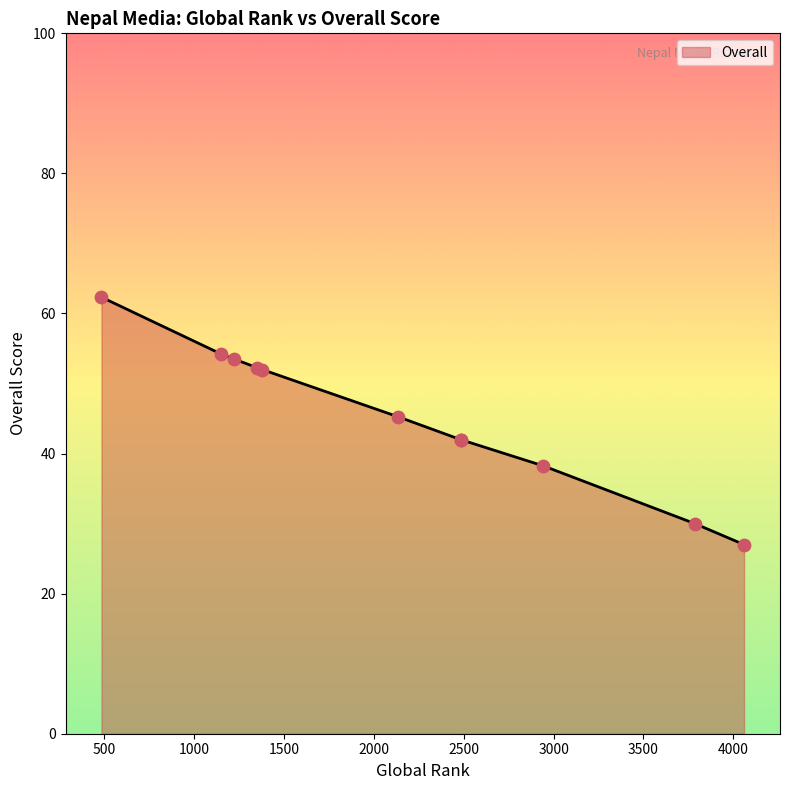

What is the change in value from Karobar Economic Daily to Kantipur?

+27.2